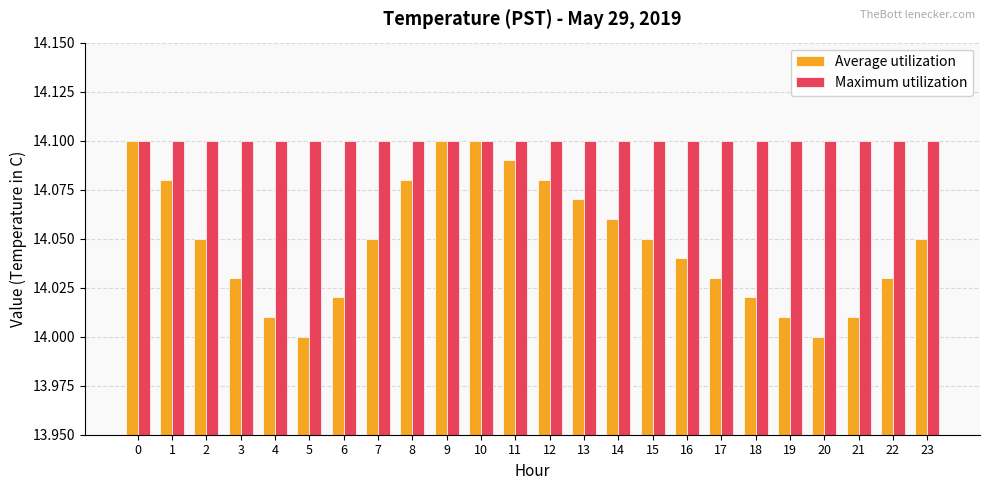

Count the number of categories in the chart.

24